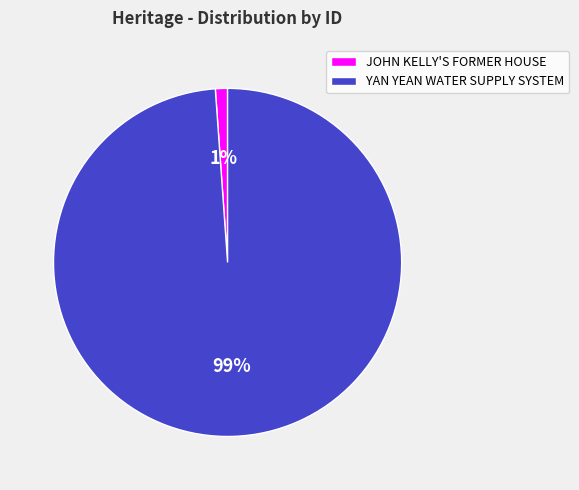

To the nearest percent, what is the difference between the largest and smallest slice percentages?

98%